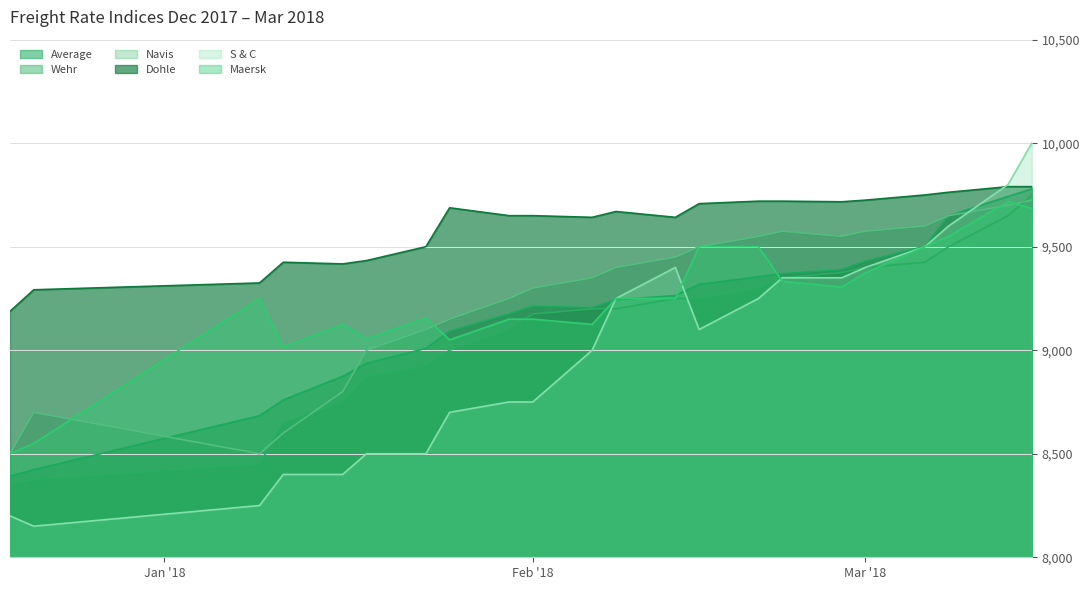

At 15.03.2018, list the series in order from largest to smallest.

S & C, Dohle, Average, Wehr, Navis, Maersk